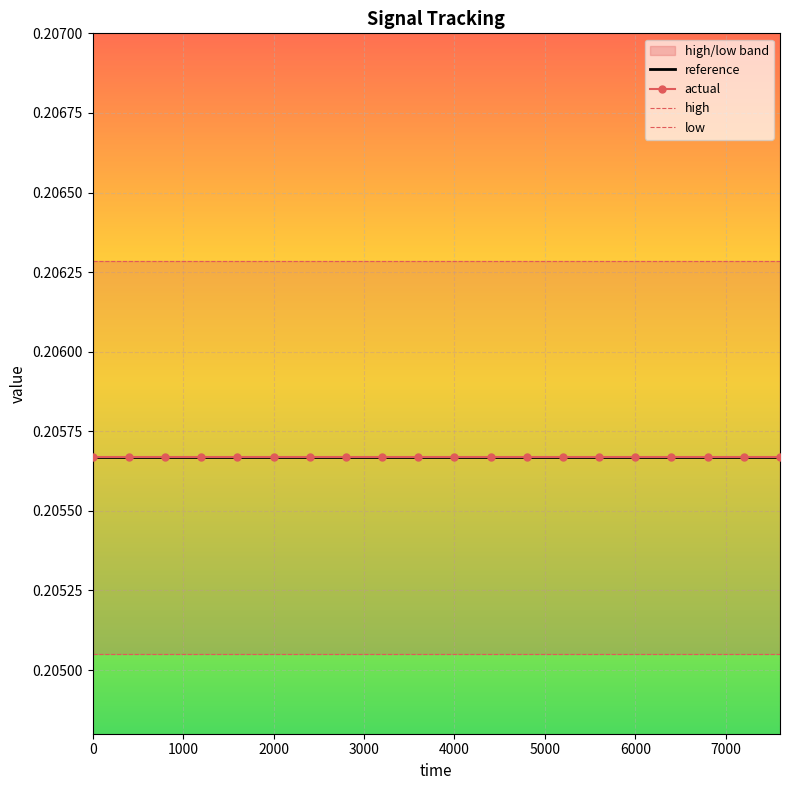

What is the value of the reference point at the 11th from the left?

0.2